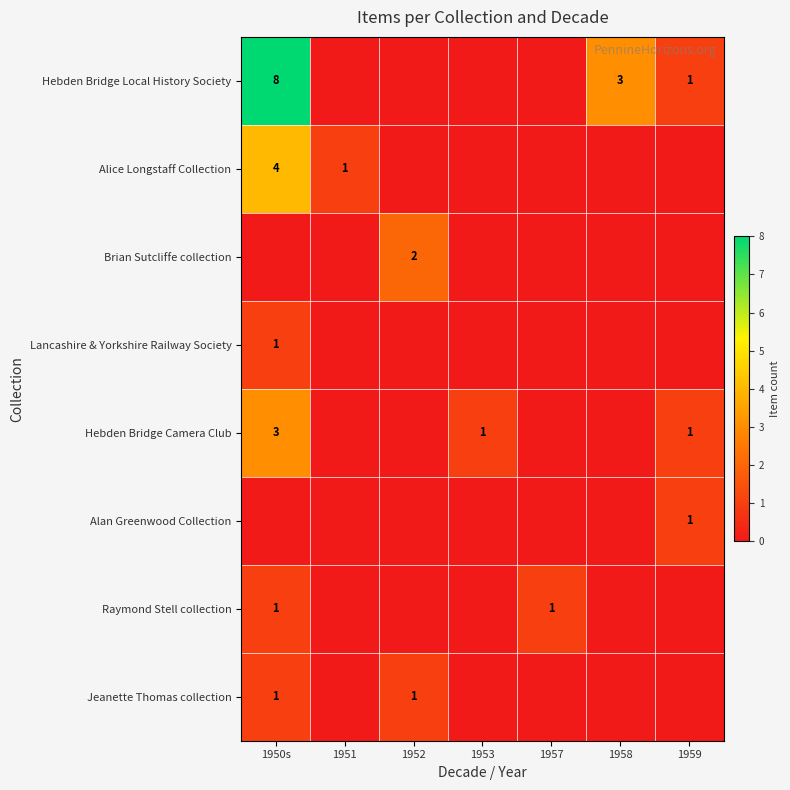

True or false: Hebden Bridge Camera Club has a value of 2 at 1959.

False